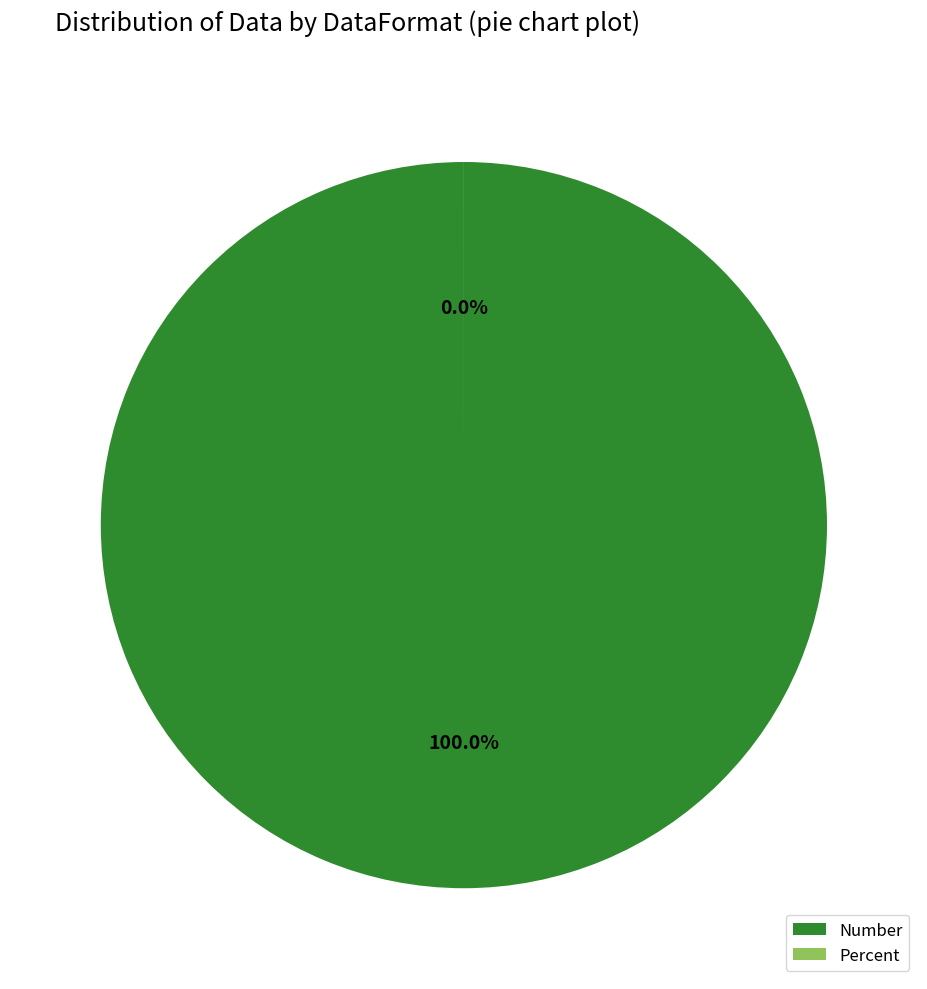

How many slices are in this pie chart?

2